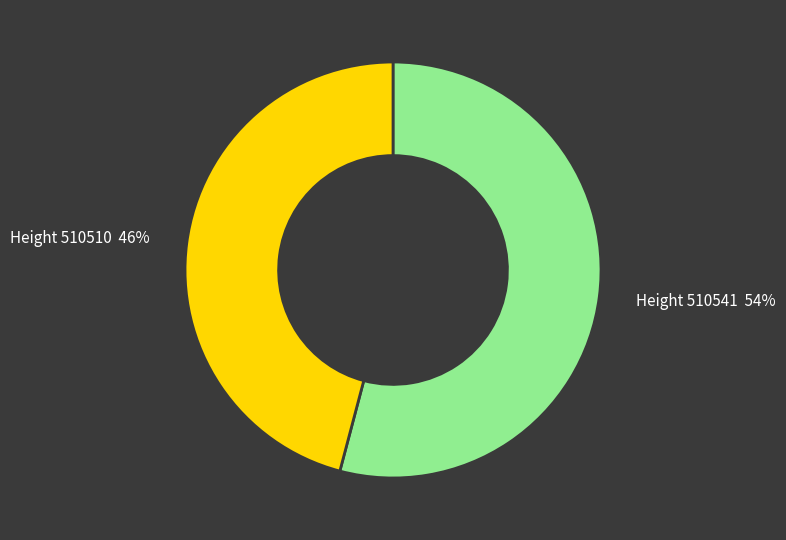

Which category has the biggest portion of the pie?

Height 510541